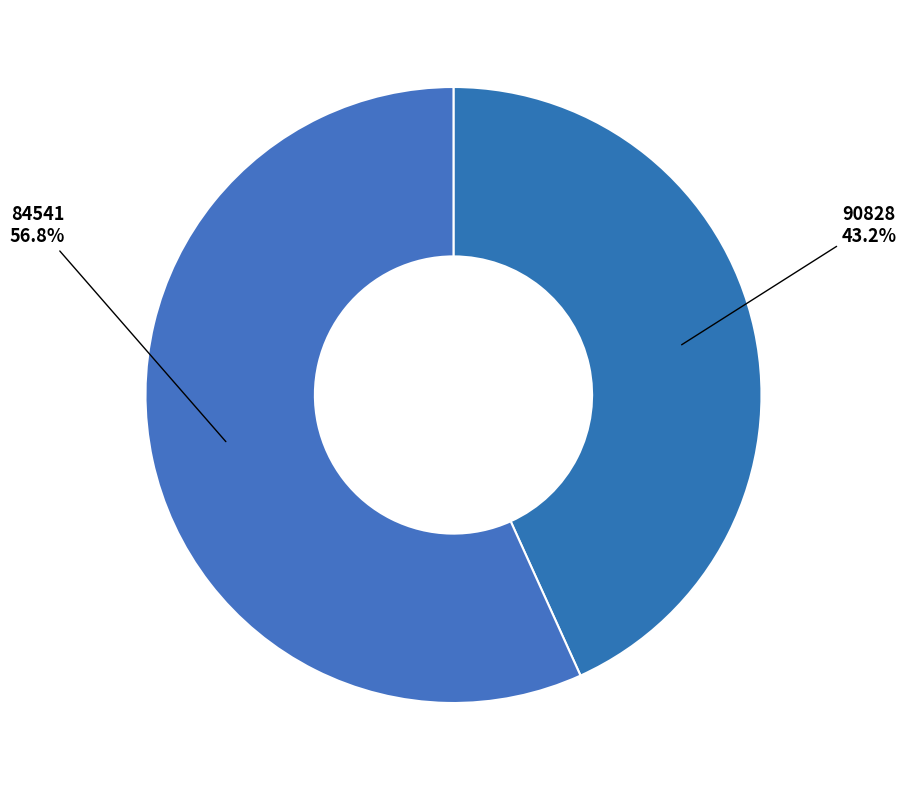

To the nearest percent, what is the difference between the largest and smallest slice percentages?

14%